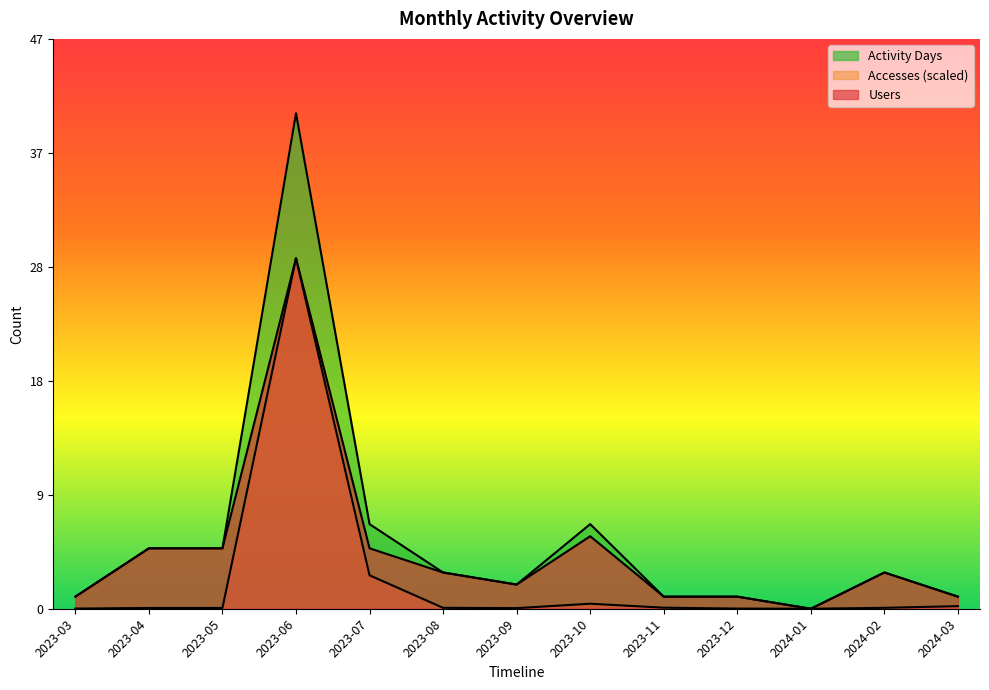

At which category does Accesses reach its first local peak?

2023-06